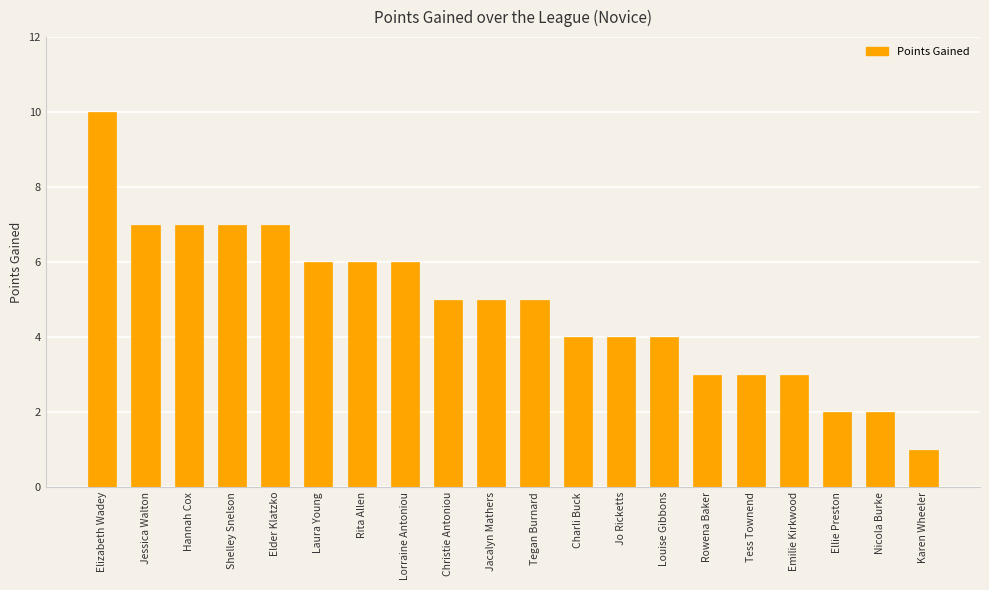

What is the sum of all values?

97